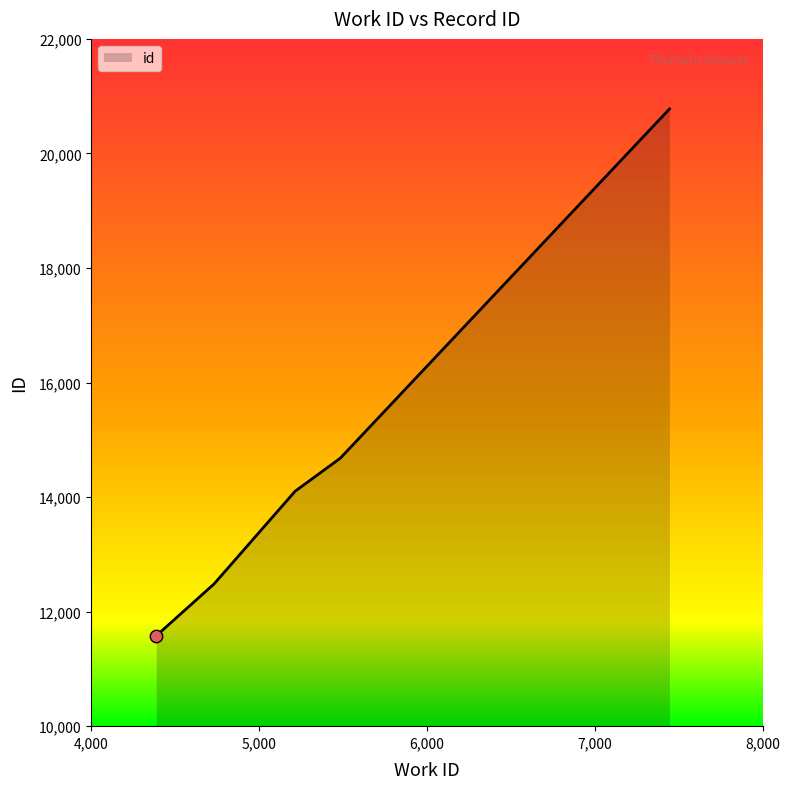

What is the change in value from 4731 to 5483?

+2194